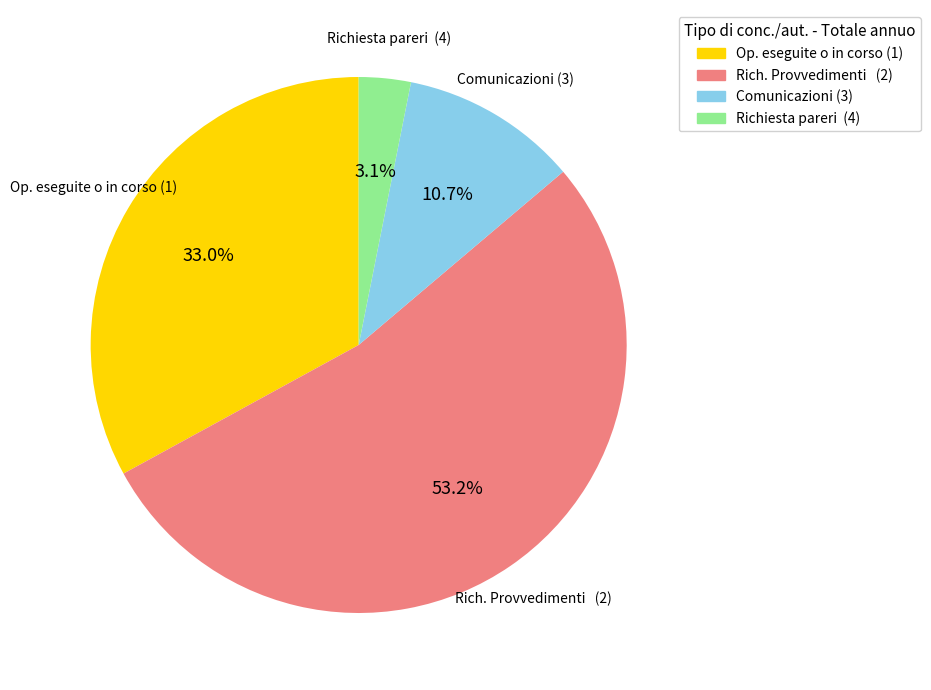

Is there any slice that represents more than half of the pie?

Yes